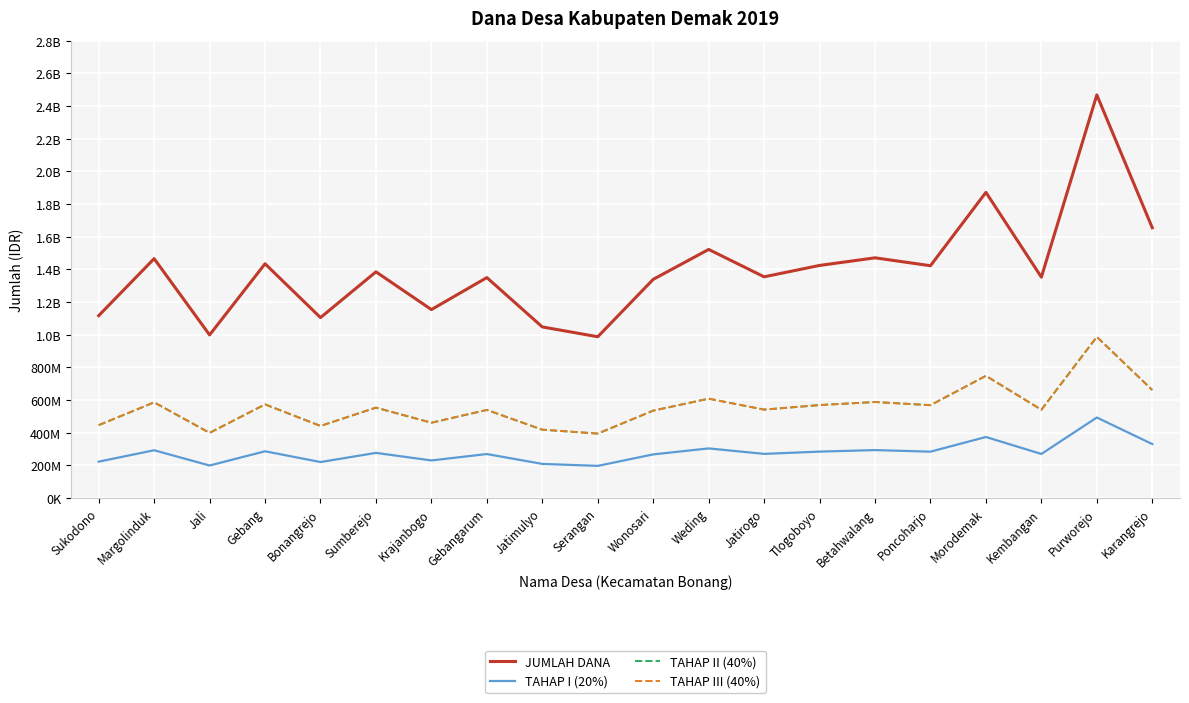

What is the minimum value shown in the chart?

197640600